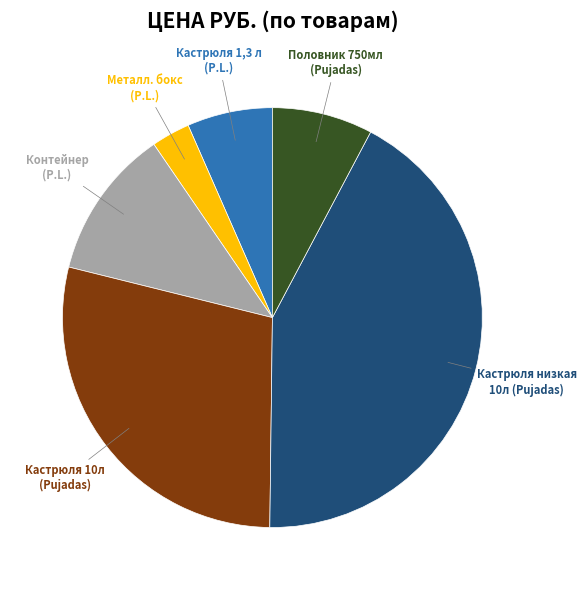

To the nearest percent, what is the average slice percentage?

17%